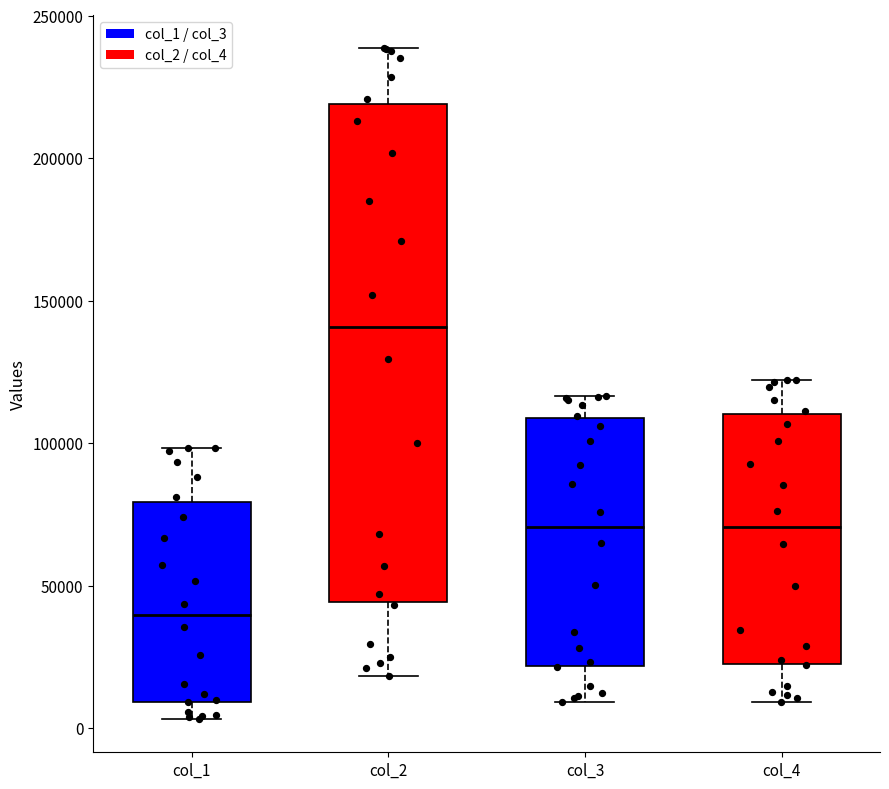

Reading left to right, transcribe this box plot: for each box, give where its median line is, the range the box spans, and where its two whiskers end, as read against the y-axis. The values are not printed on the chart, so give them approximately, as read against the axis.

col_1: median 40000, box 10000 to 80000, whiskers 5000 to 100000
col_2: median 140000, box 45000 to 220000, whiskers 20000 to 240000
col_3: median 70000, box 20000 to 110000, whiskers 10000 to 115000
col_4: median 70000, box 20000 to 110000, whiskers 10000 to 120000